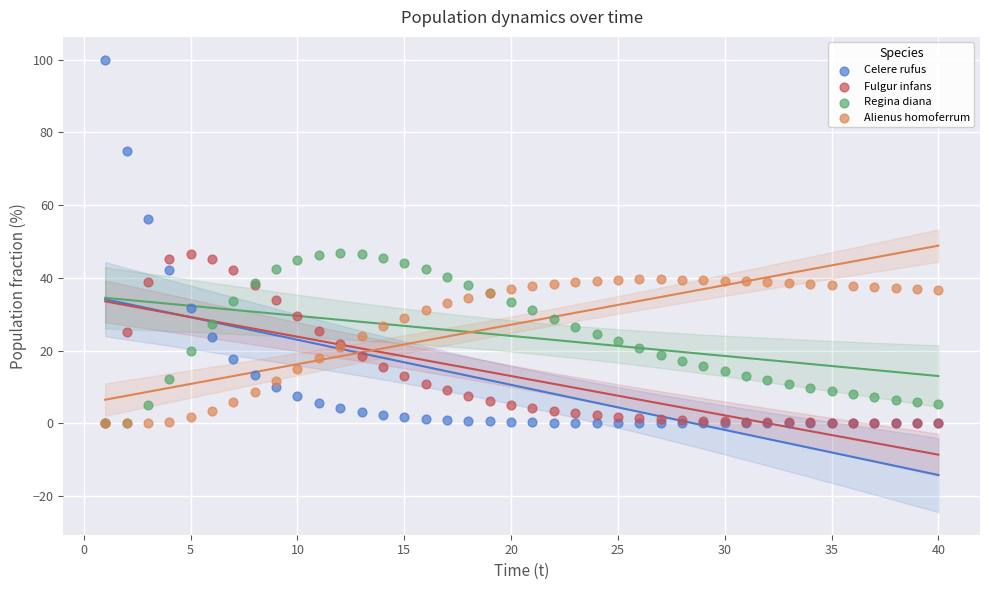

What are all the series names shown in the legend?

Celere rufus, Fulgur infans, Regina diana, Alienus homoferrum